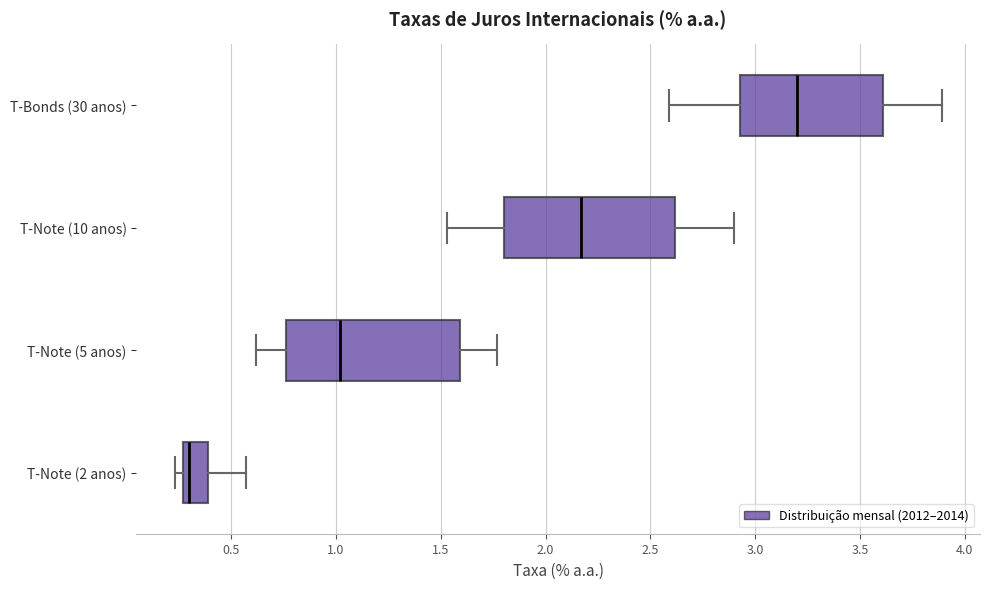

Which box's median line is the furthest to the left?

T-Note (2 anos)